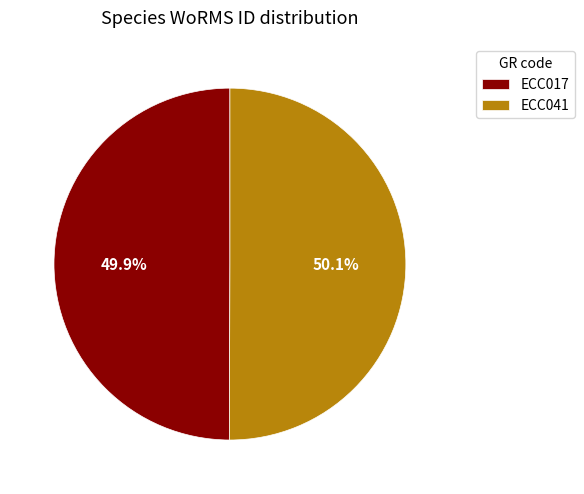

True or false: ECC017 accounts for 58% of the total.

False